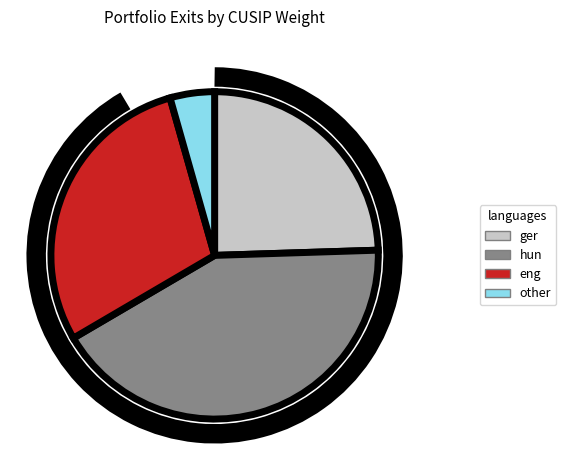

Which has a higher value, ger or hun?

hun